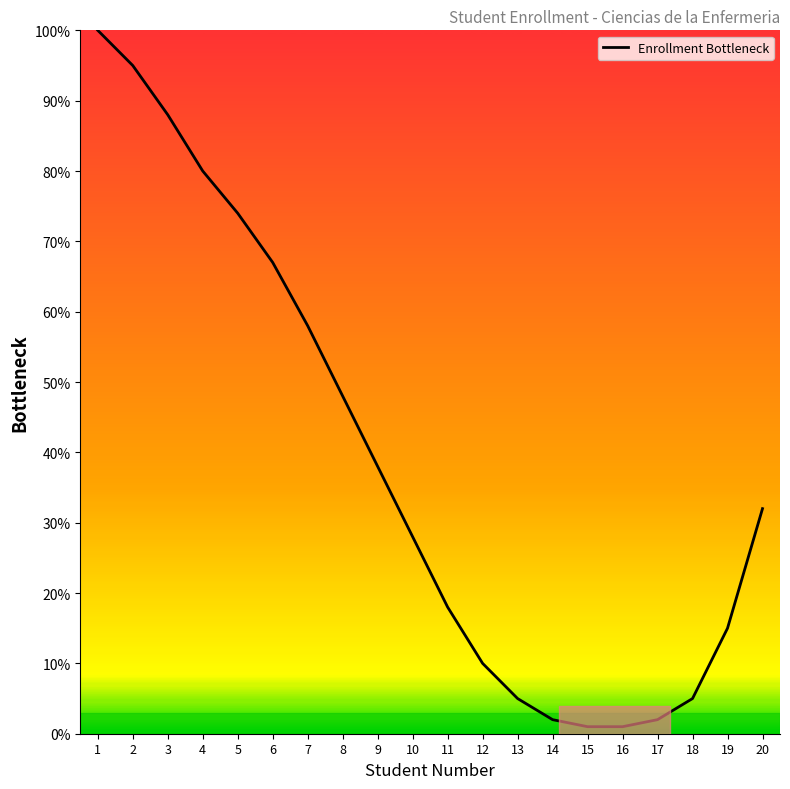

What is the difference between the maximum and minimum values?

99